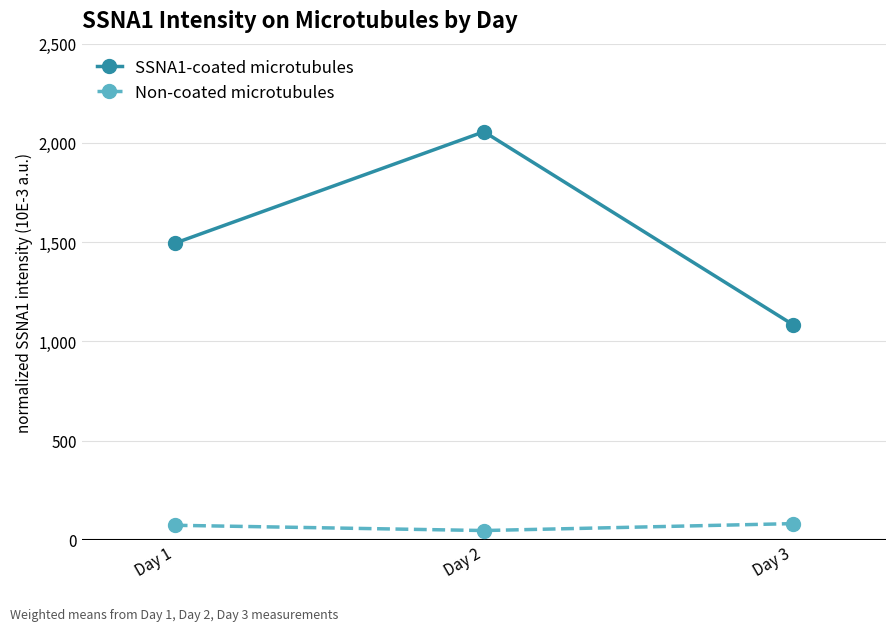

How many distinct data groups are displayed?

2